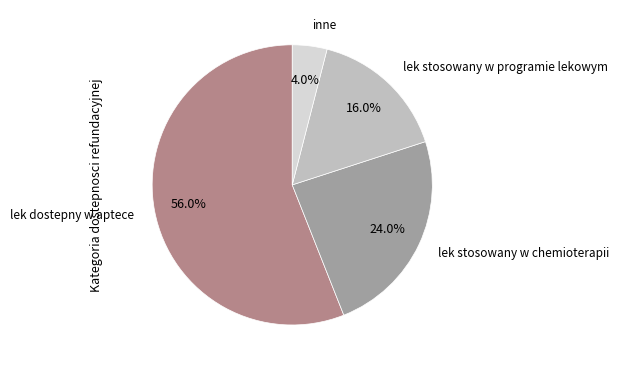

Which category has the biggest portion of the pie?

lek dostepny w aptece